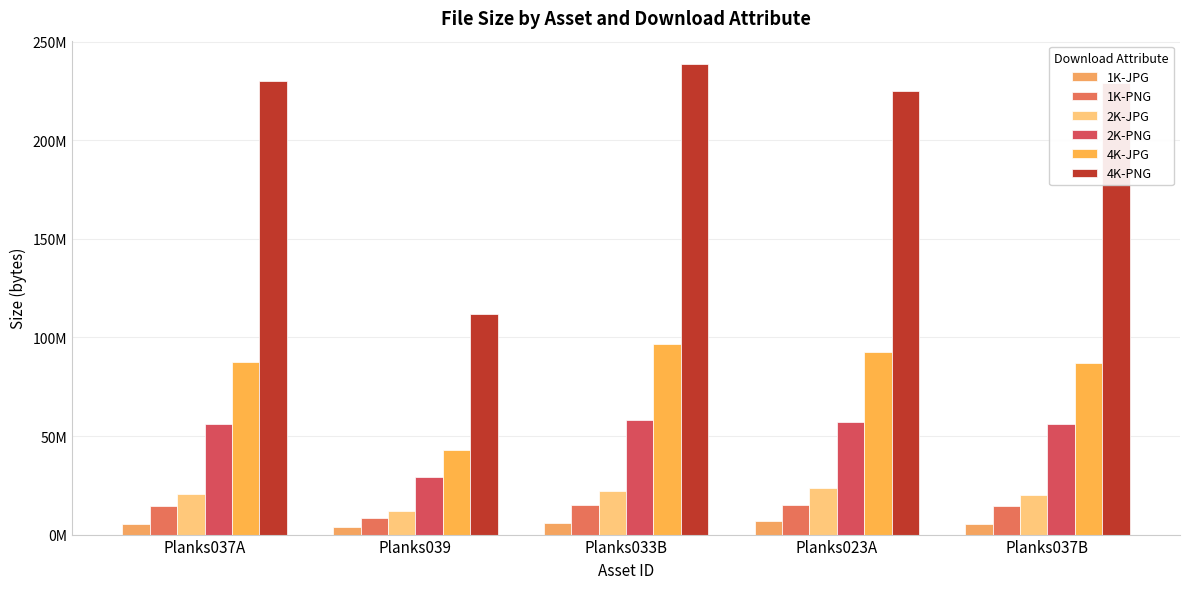

What is the maximum value for 4K-PNG?

238636915